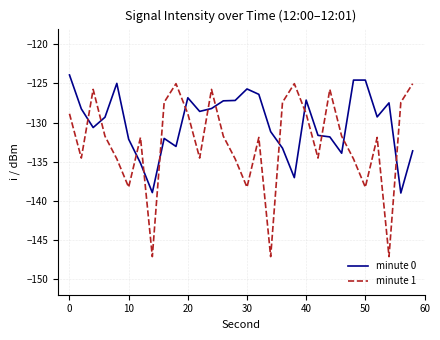

How many values in the minute 0 series exceed -129?

14